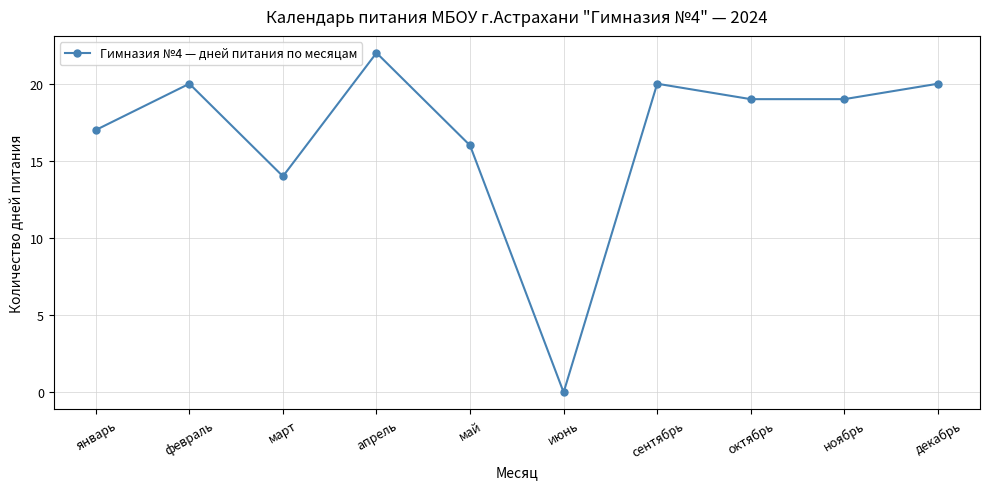

What is the approximate value at октябрь, to the nearest 10?

20